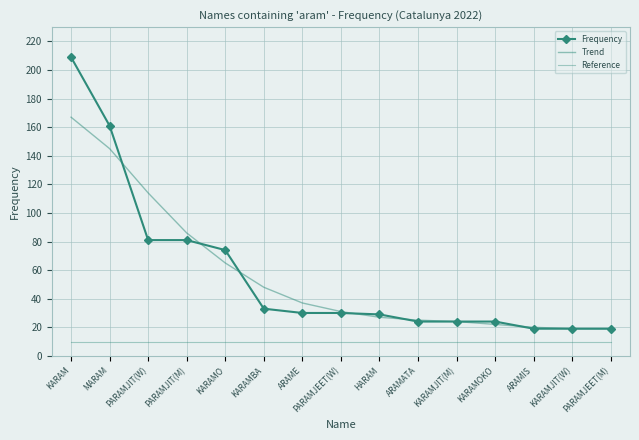

At which category is the sum across all series the highest?

KARAM